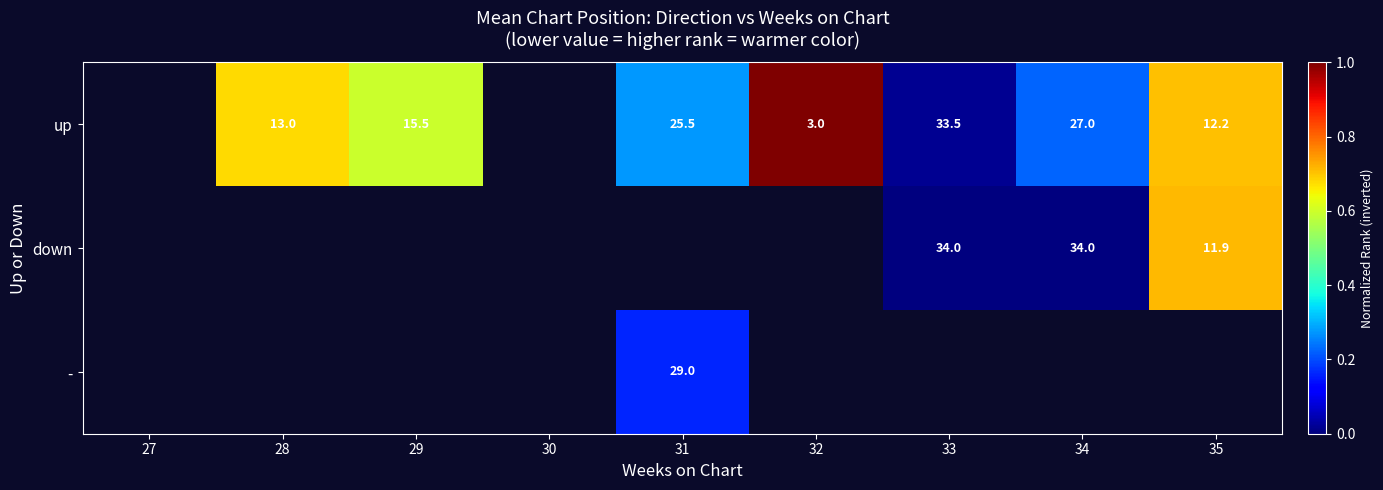

How many distinct data groups are displayed?

3